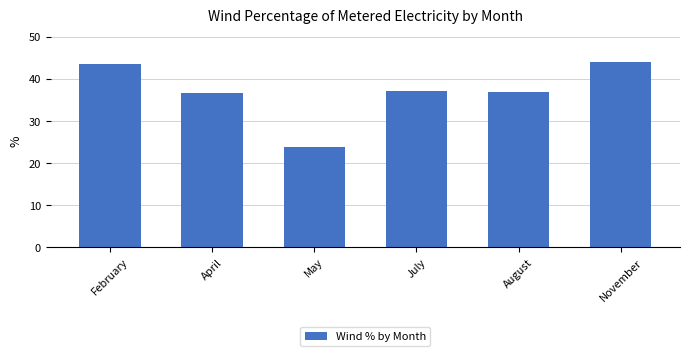

What position from the left is November?

6